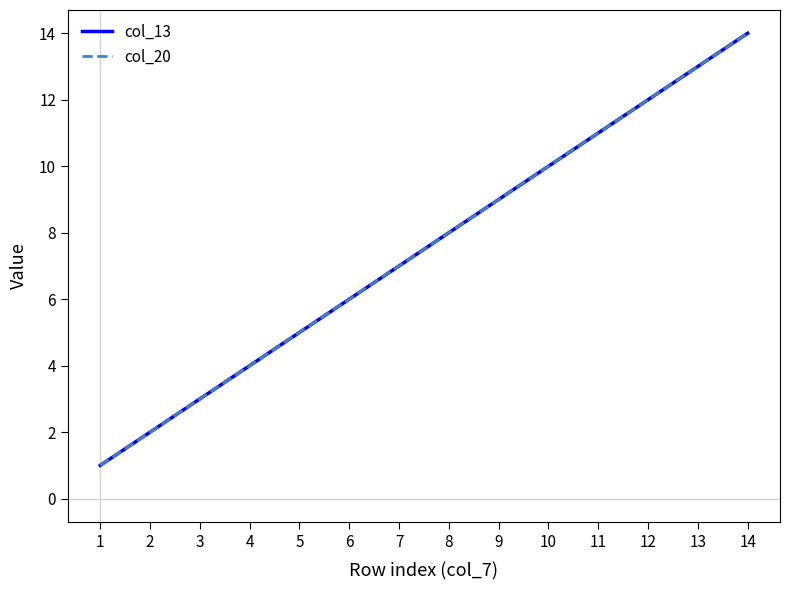

Is it true that col_13 equals 2 at 5?

False